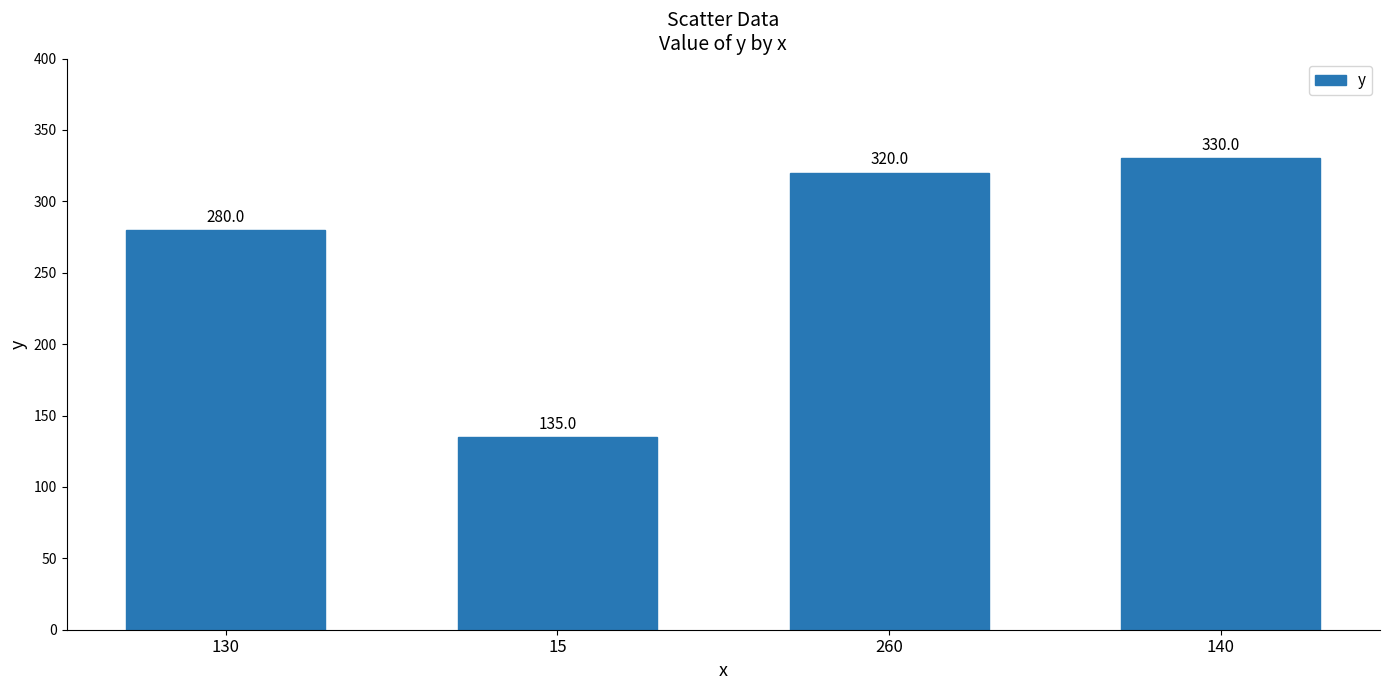

Reading left to right, extract all data points from this chart.

280	135	320	330